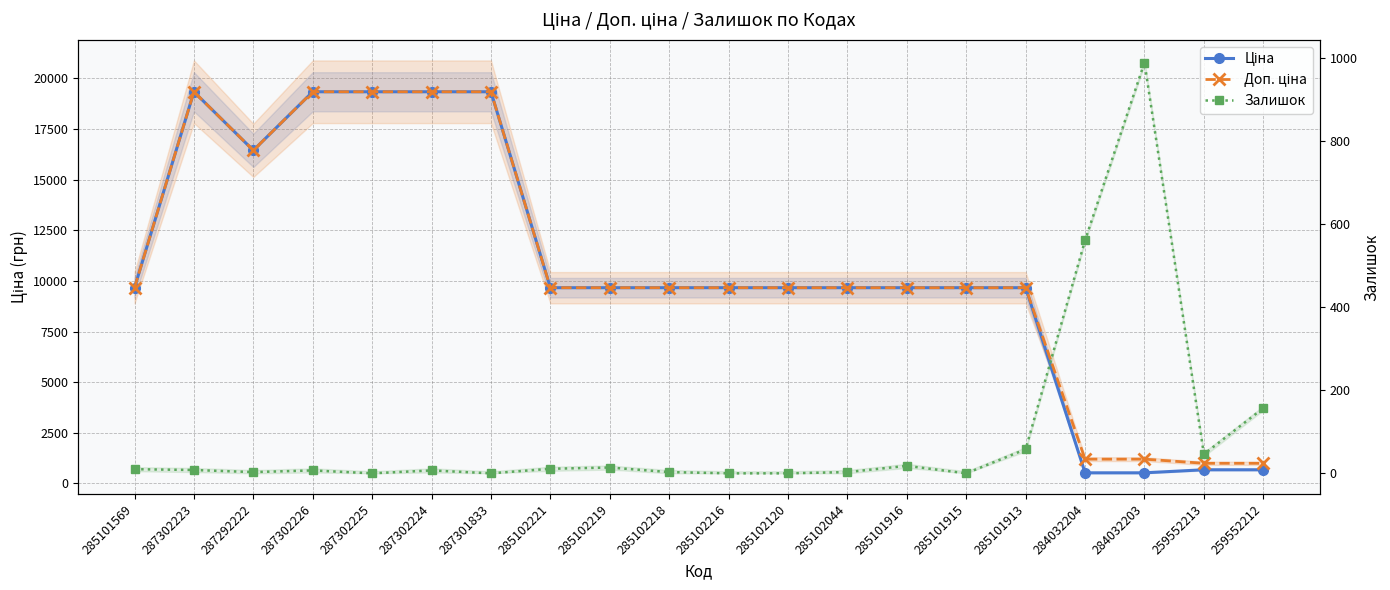

Reading left to right, extract all data points from this chart.

Ціна: 9664.7	19343.1	16448.2	19343.1	19343.1	19343.1	19343.1	9664.7	9664.7	9664.7	9664.7	9664.7	9664.7	9664.7	9664.7	9664.7	522.2	522.2	672.1	672.1
Доп. ціна: 9664.7	19343.1	16448.2	19343.1	19343.1	19343.1	19343.1	9664.7	9664.7	9664.7	9664.7	9664.7	9664.7	9664.7	9664.7	9664.7	1197.0	1197.0	992.7	992.7
Залишок: 10.0	8.0	3.0	7.0	0.0	7.0	0.0	11.0	14.0	3.0	0.0	0.0	3.0	18.0	0.0	58.0	561.0	989.0	46.0	157.0